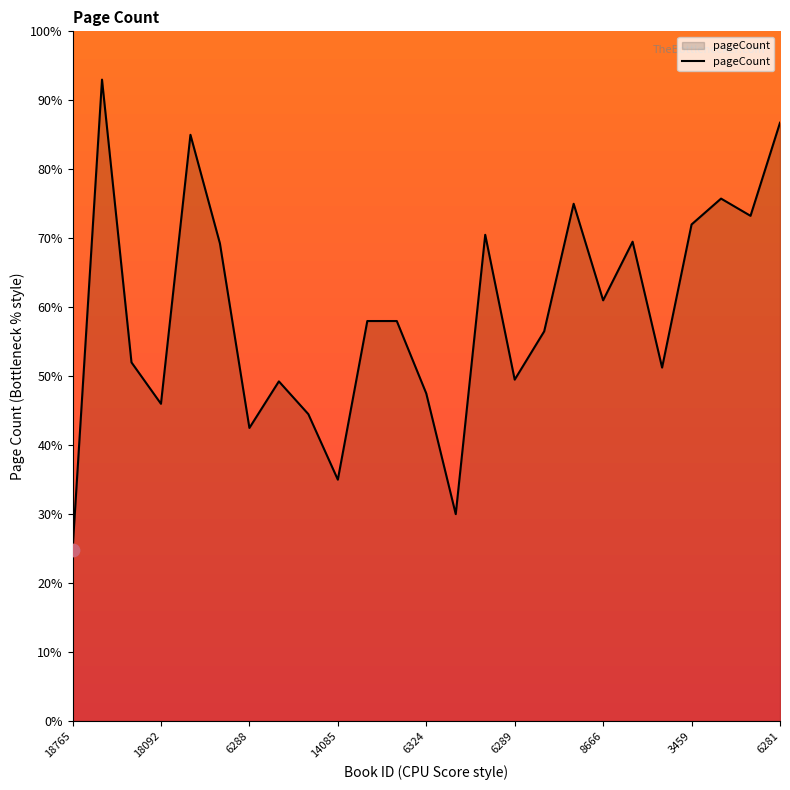

What is the greatest value displayed?

93.0